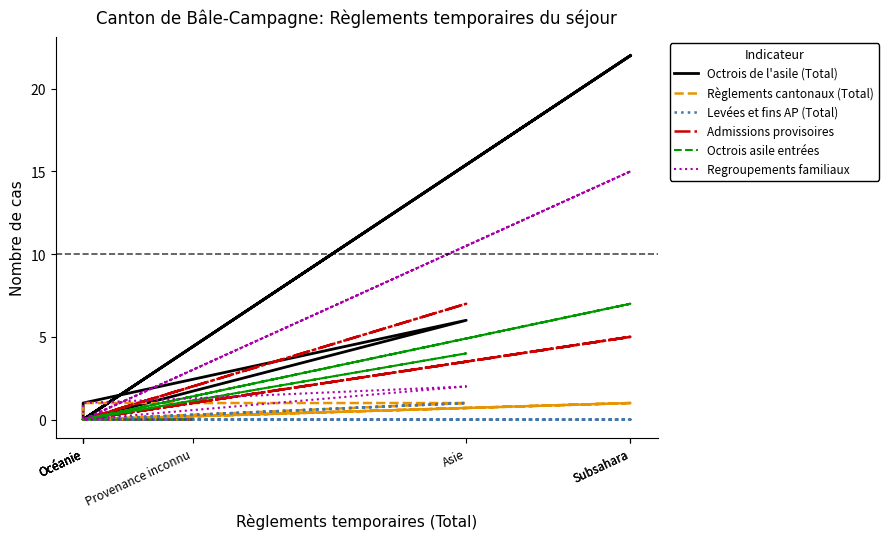

What is the difference between the Octrois de l'asile (Total) values at Océanie and Subsahara?

22